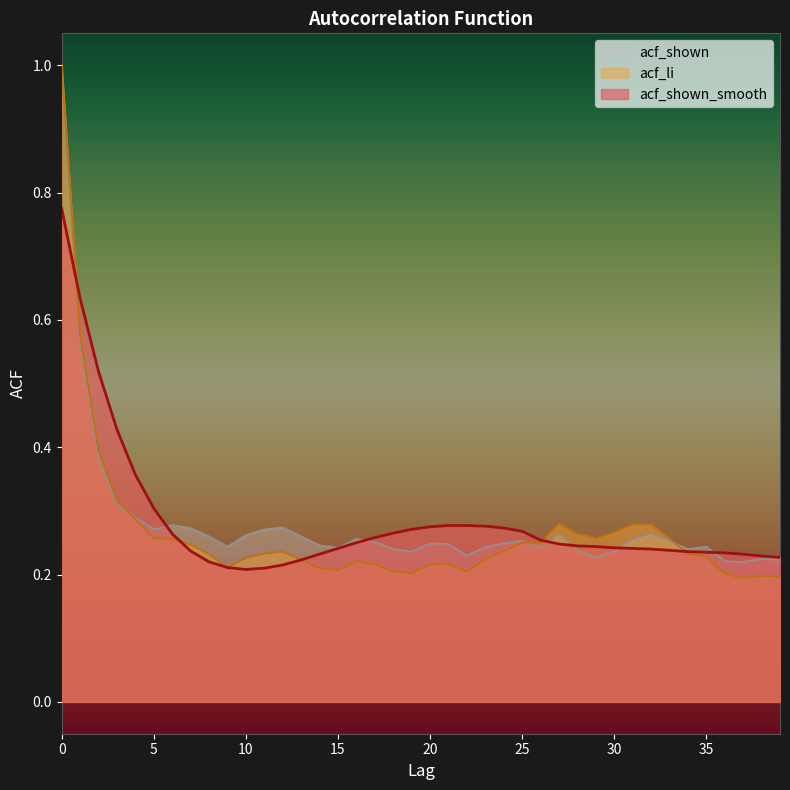

Which series has the widest spread of values?

acf_li